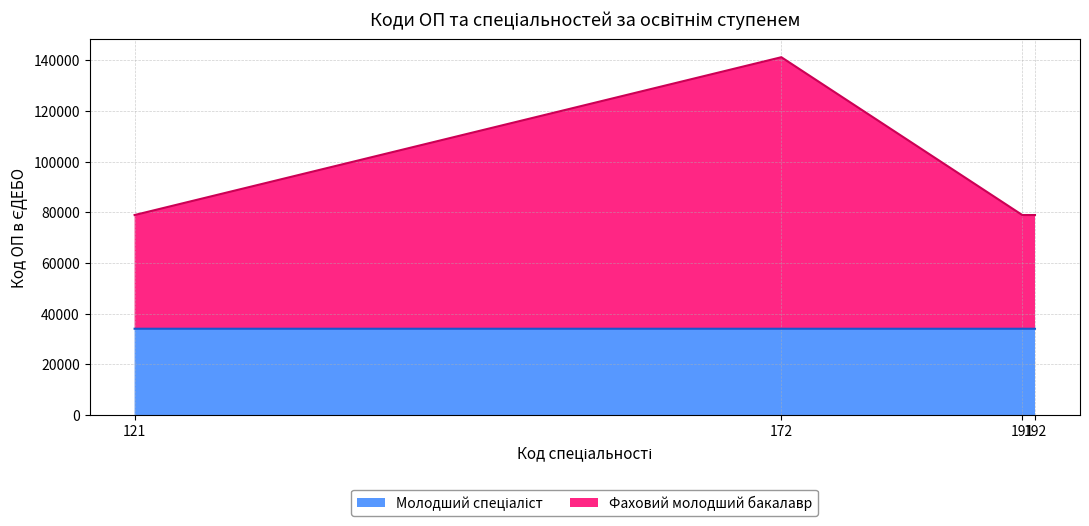

Read the Фаховий молодший бакалавр (лінія) value at 172.

141252